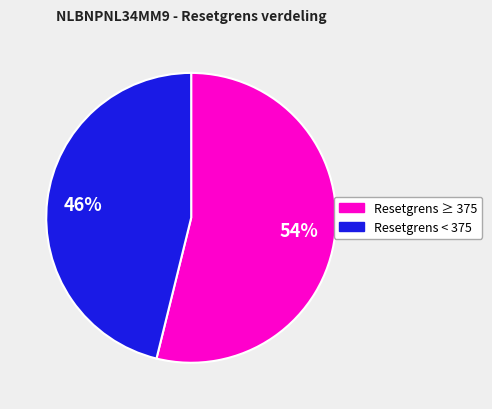

To the nearest percent, what is the difference between the largest and smallest slice percentages?

8%